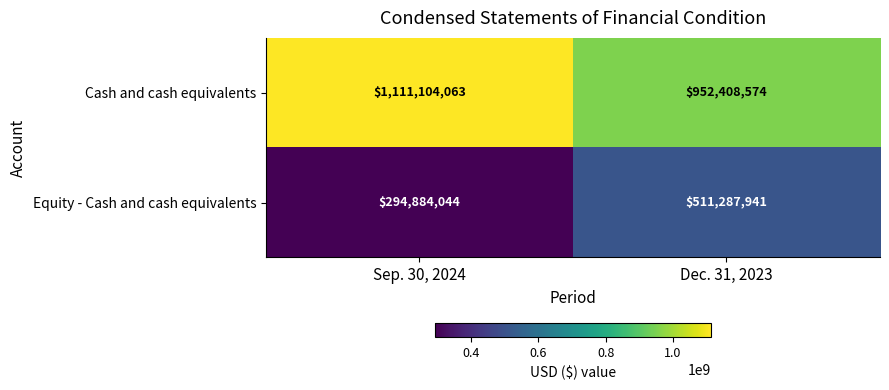

Rank the series by their average value, from highest to lowest.

Cash and cash equivalents, Equity - Cash and cash equivalents